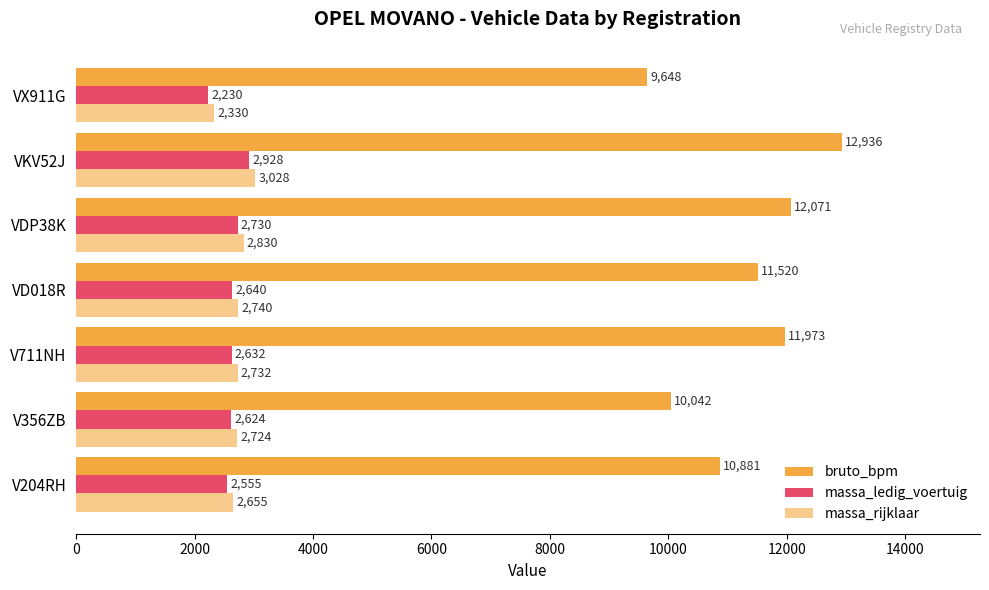

Count the number of categories in the chart.

7